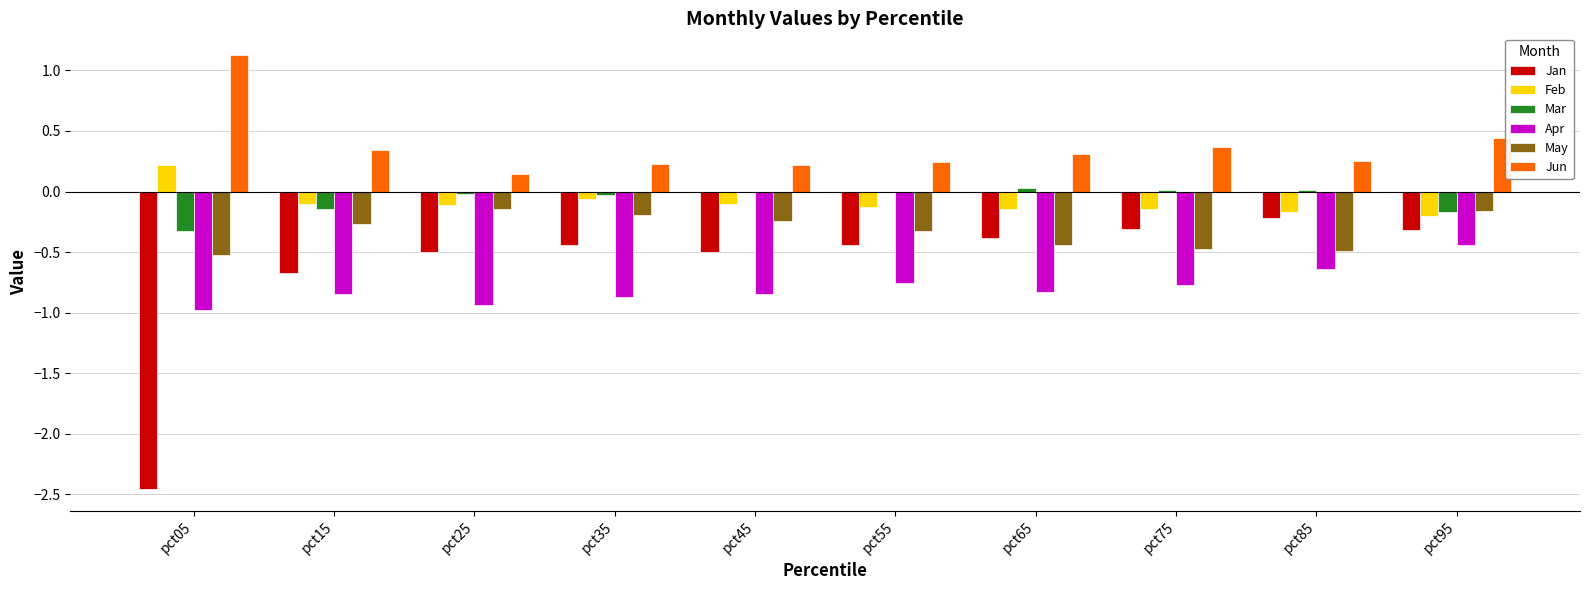

What is the sum of the Apr values at pct95 and pct15?

-1.3